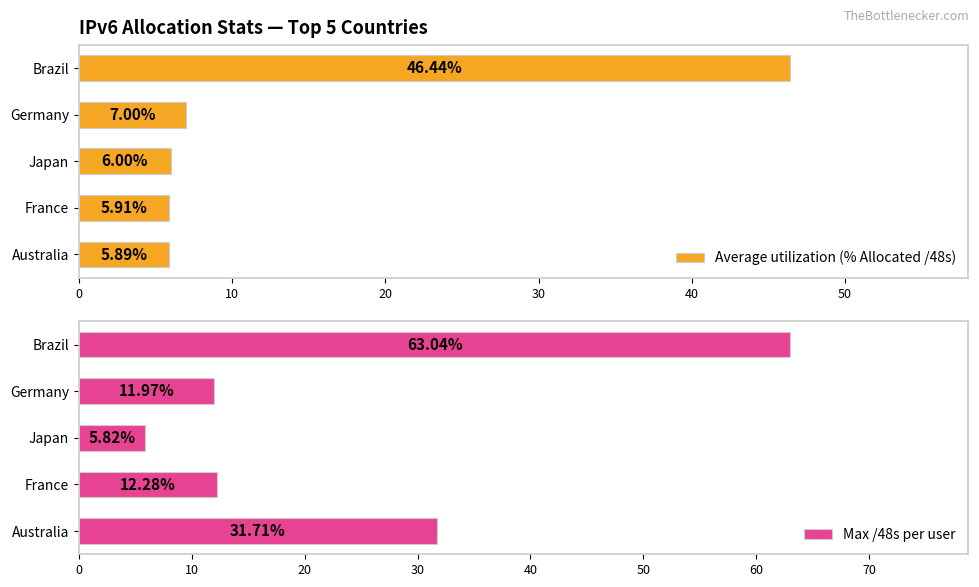

Rank the categories by Average utilization (% Allocated /48s) value from lowest to highest.

Australia, France, Japan, Germany, Brazil